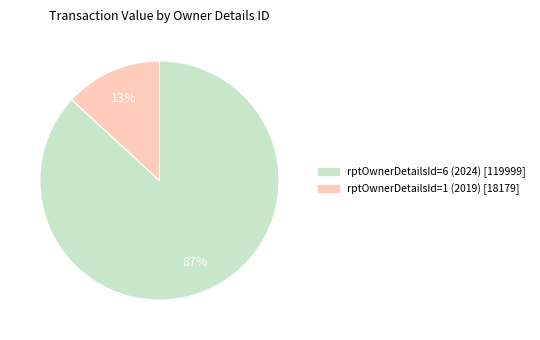

Is there any slice that represents more than half of the pie?

Yes